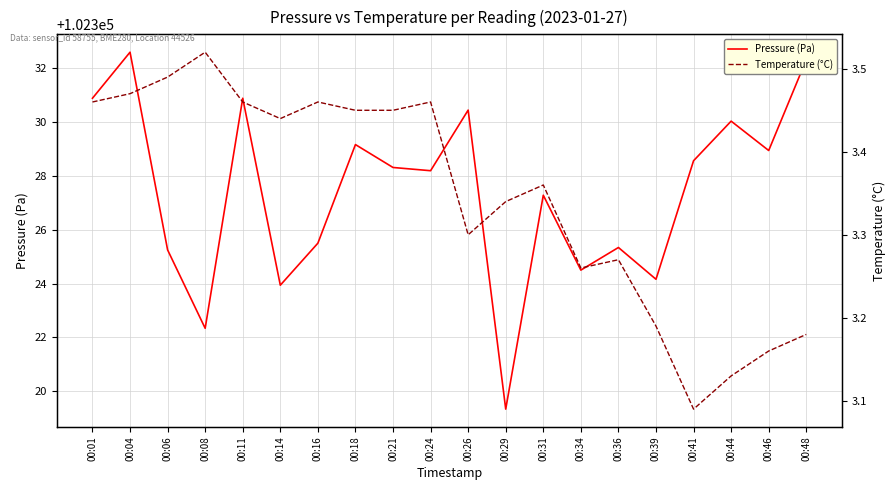

How many lines are shown in the chart?

2